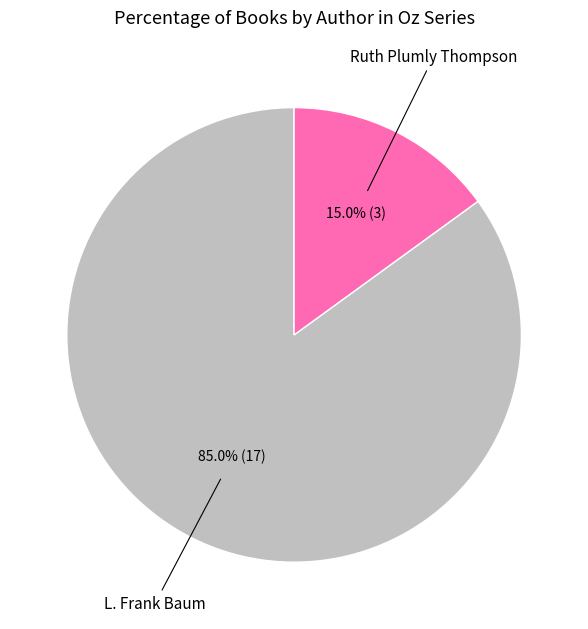

Count the number of slices in the pie.

2